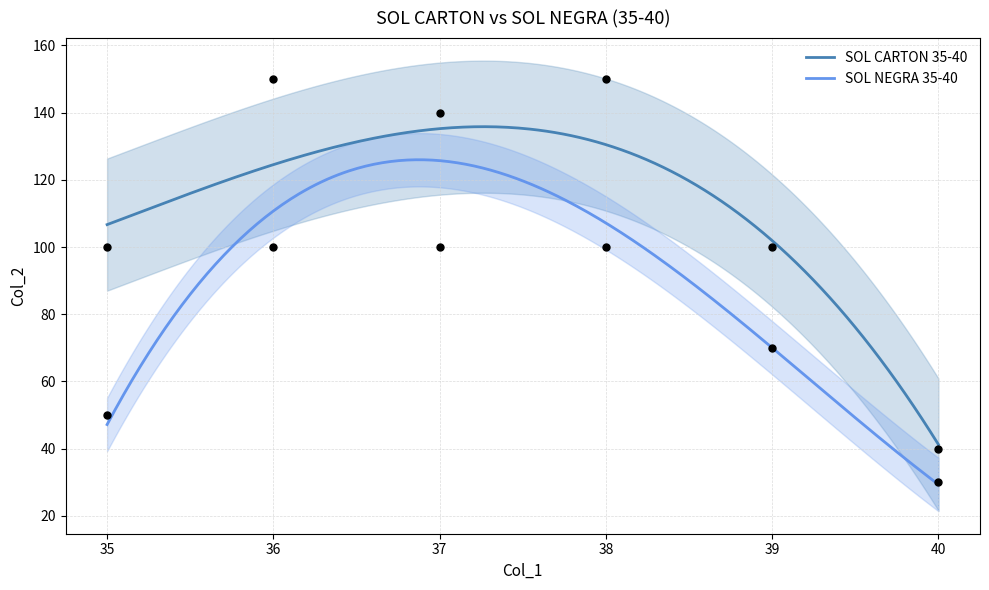

Which series has the largest total across all categories?

SOL CARTON 35-40